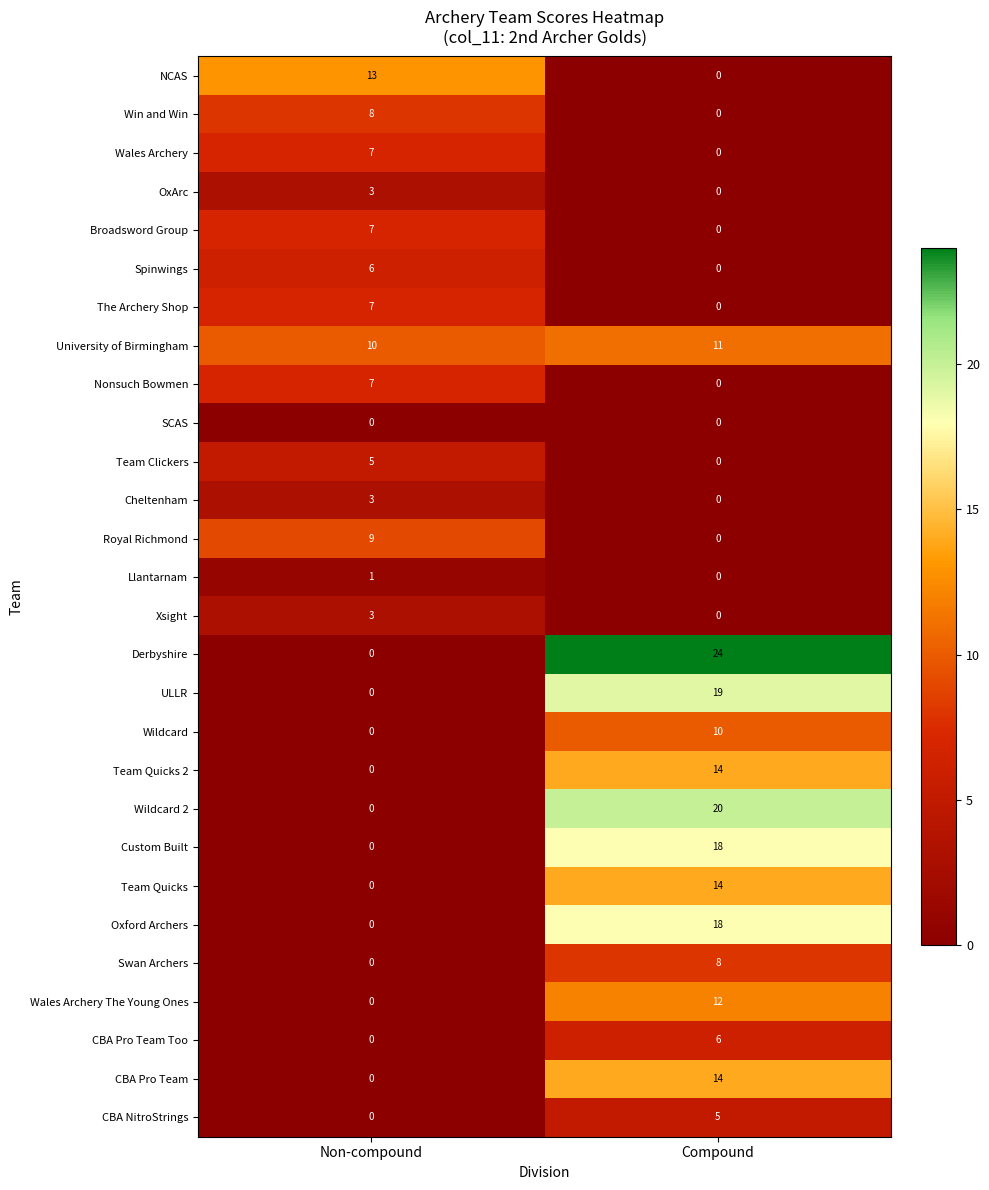

List the labels in order of OxArc value, largest first.

Non-compound, Compound